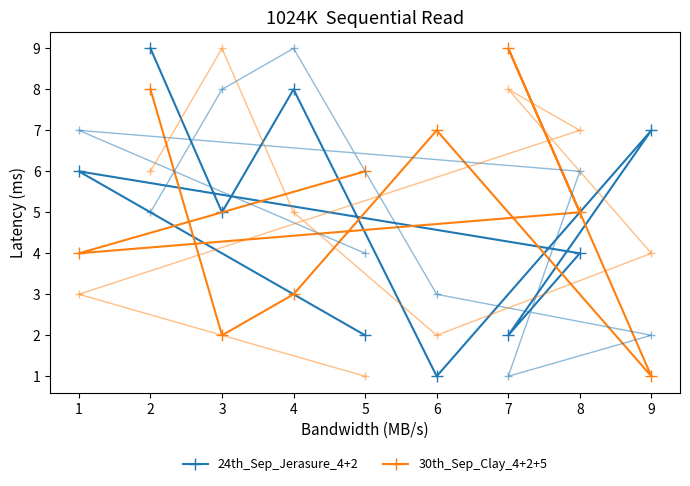

Is this an area chart (filled region under the line)?

No